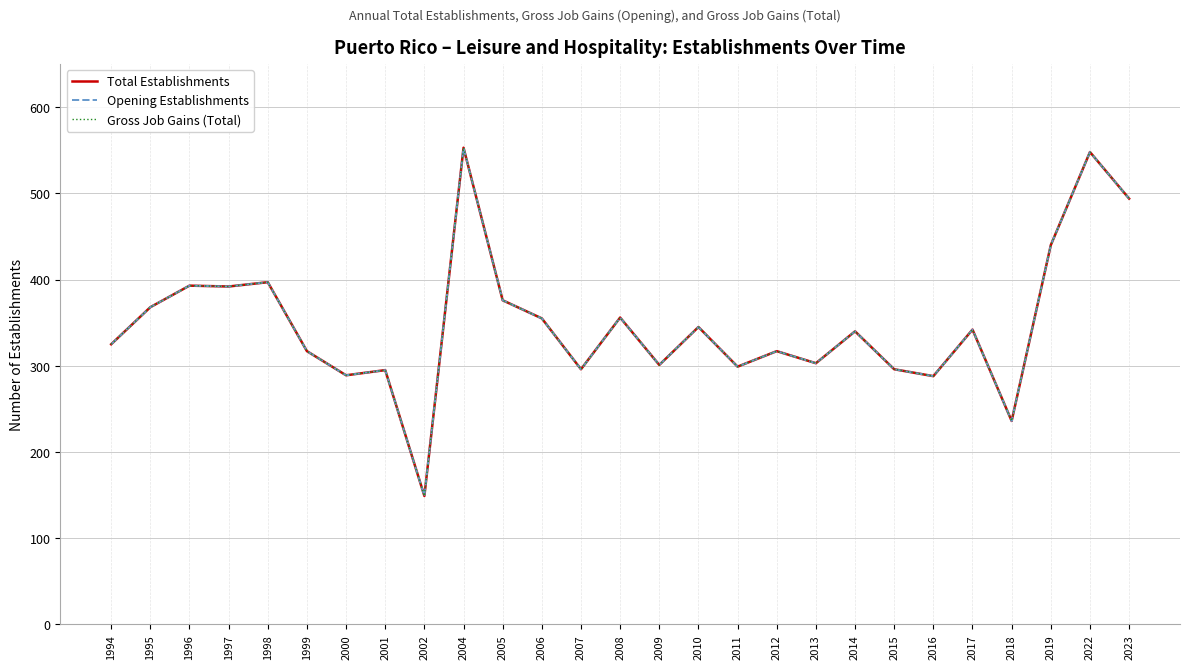

Reading left to right, list all the values displayed in this chart.

Total Establishments: 1994=325	1995=368	1996=393	1997=392	1998=397	1999=317	2000=289	2001=295	2002=149	2004=553	2005=376	2006=355	2007=296	2008=356	2009=301	2010=345	2011=299	2012=317	2013=303	2014=340	2015=296	2016=288	2017=342	2018=236	2019=440	2022=548	2023=494
Opening Establishments: 1994=325	1995=368	1996=393	1997=392	1998=397	1999=317	2000=289	2001=295	2002=149	2004=553	2005=376	2006=355	2007=296	2008=356	2009=301	2010=345	2011=299	2012=317	2013=303	2014=340	2015=296	2016=288	2017=342	2018=236	2019=440	2022=548	2023=494
Gross Job Gains (Total): 1994=325	1995=368	1996=393	1997=392	1998=397	1999=317	2000=289	2001=295	2002=149	2004=553	2005=376	2006=355	2007=296	2008=356	2009=301	2010=345	2011=299	2012=317	2013=303	2014=340	2015=296	2016=288	2017=342	2018=236	2019=440	2022=548	2023=494